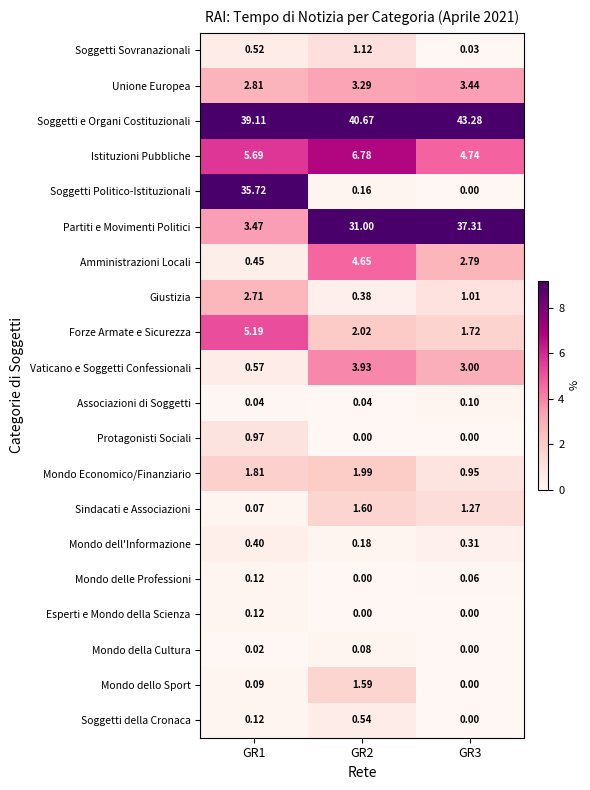

Count the number of categories in the chart.

3